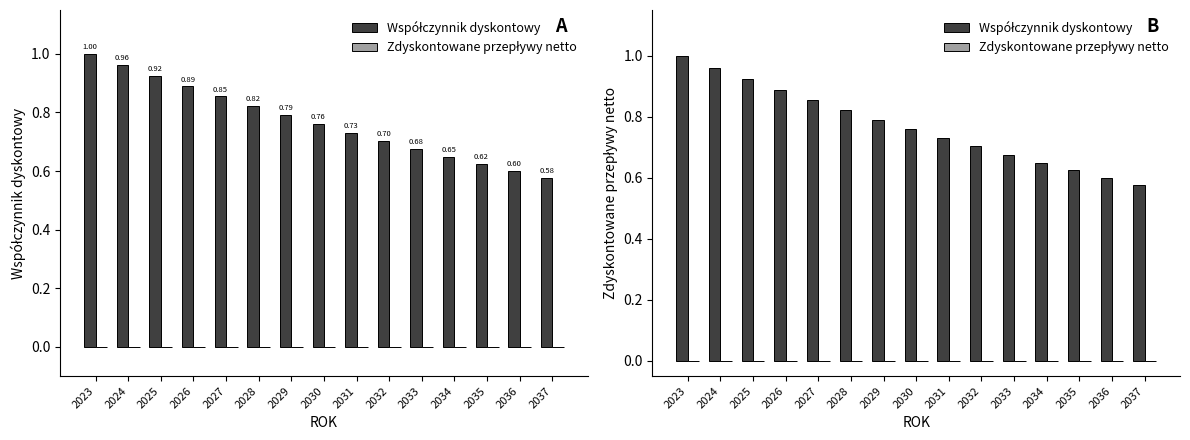

What is the difference between the highest and lowest values at 2028?

0.8